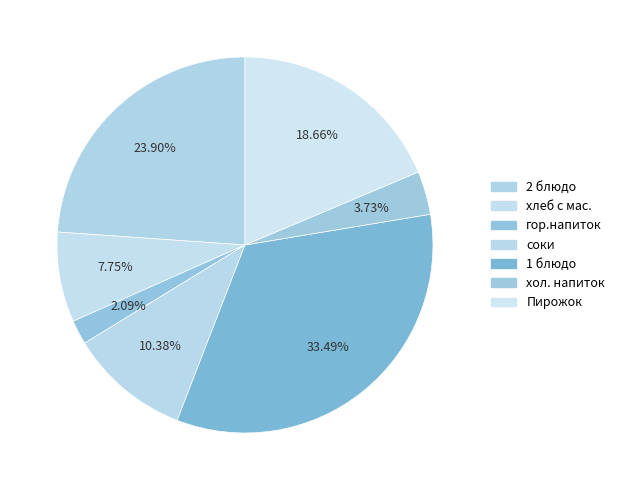

Does гор.напиток account for over 50% of the chart?

No